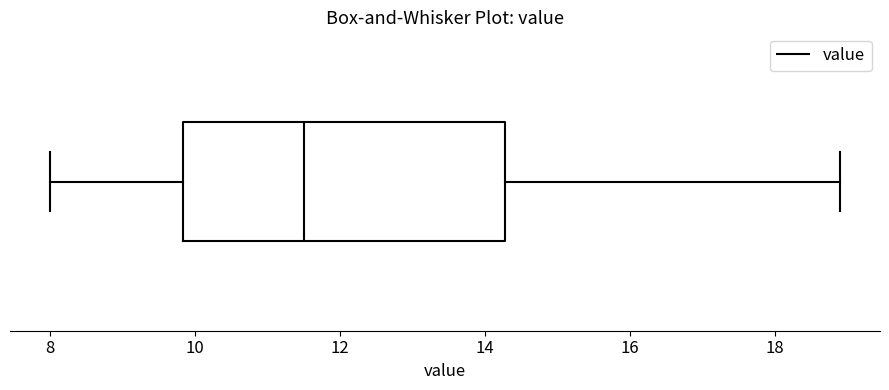

Read this box plot against the x-axis: the position of the median line, the range covered by the box, and the ends of both whiskers. The values are not printed on the chart, so give them approximately, as read against the axis.

median 11.6, box 9.8 to 14.2, whiskers 8.0 to 19.0